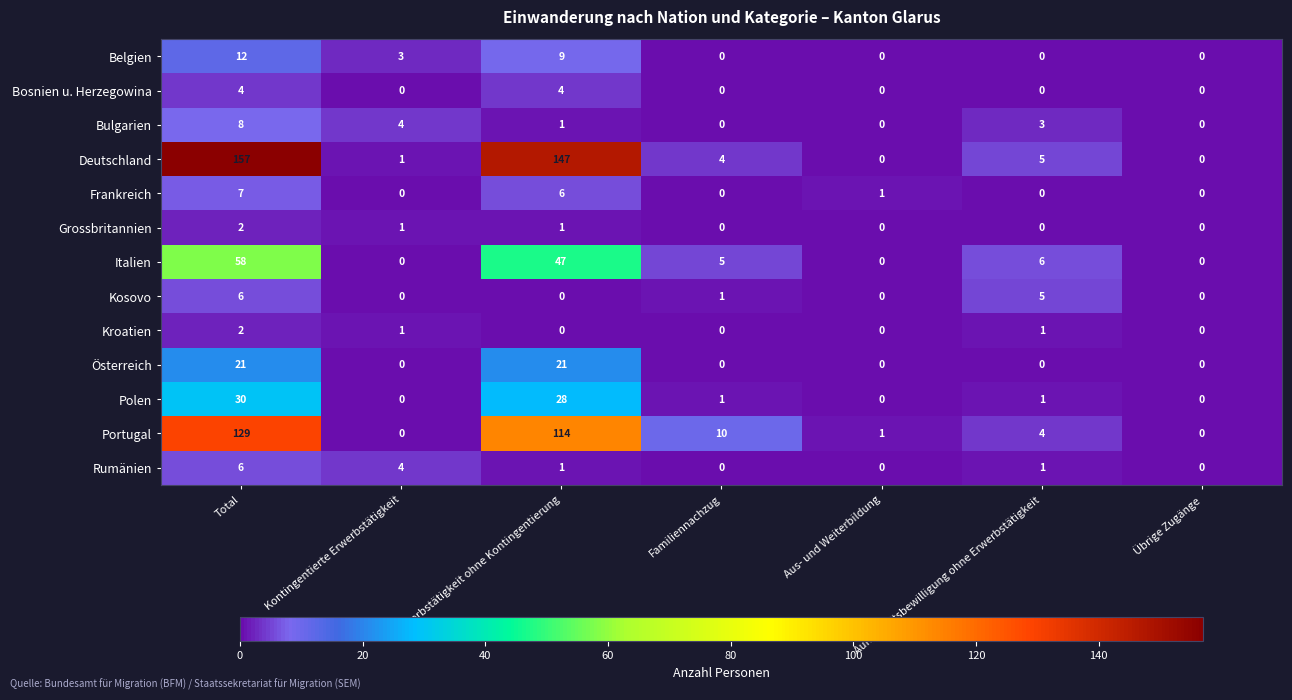

At which label does Deutschland first exceed 4?

Total